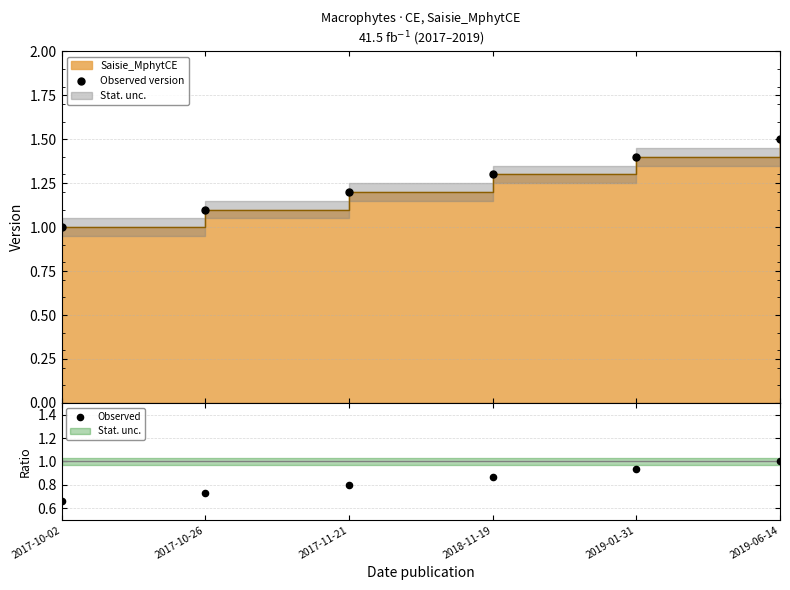

At how many categories does at least one series exceed 0?

6